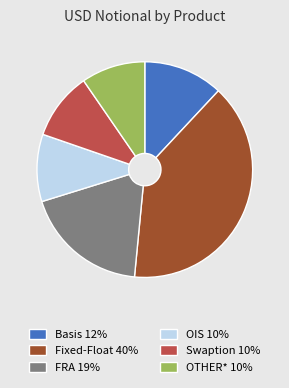

Which has a higher value, Swaption 10% or Basis 12%?

Basis 12%